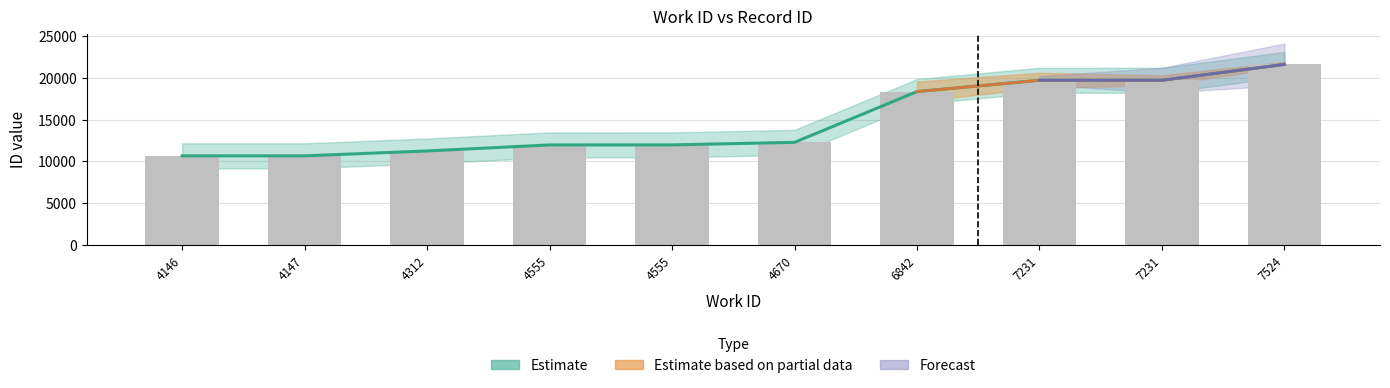

Approximately how many times larger is the value at 4555 compared to 4312?

1.1